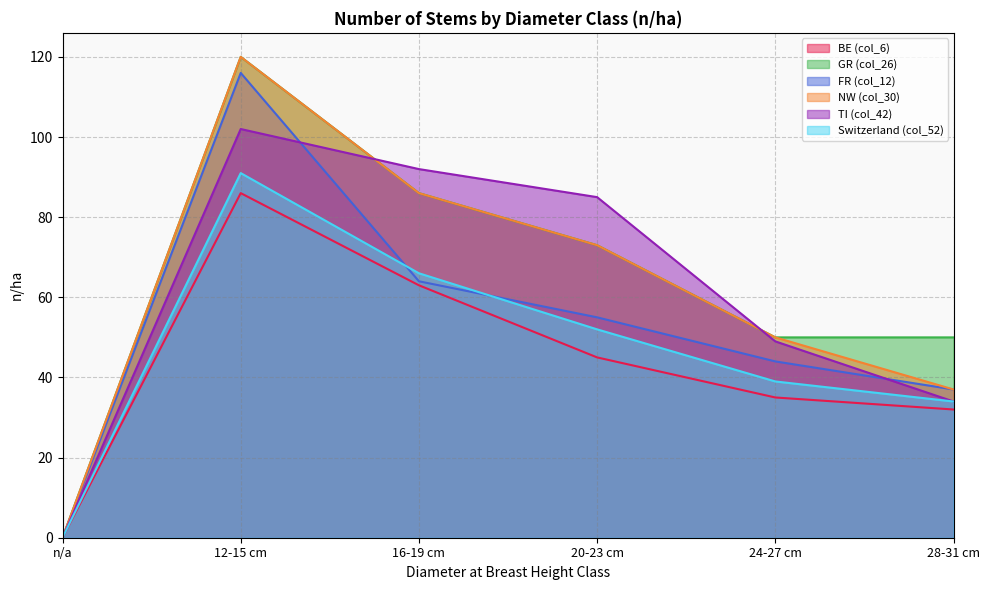

Reading right to left, list all the values displayed in this chart.

BE (col_6): 28-31 cm=32	24-27 cm=35	20-23 cm=45	16-19 cm=63	12-15 cm=86	n/a=0
GR (col_26): 28-31 cm=50	24-27 cm=50	20-23 cm=73	16-19 cm=86	12-15 cm=120	n/a=0
FR (col_12): 28-31 cm=37	24-27 cm=44	20-23 cm=55	16-19 cm=64	12-15 cm=116	n/a=0
NW (col_30): 28-31 cm=37	24-27 cm=50	20-23 cm=73	16-19 cm=86	12-15 cm=120	n/a=0
TI (col_42): 28-31 cm=34	24-27 cm=49	20-23 cm=85	16-19 cm=92	12-15 cm=102	n/a=0
Switzerland (col_52): 28-31 cm=34	24-27 cm=39	20-23 cm=52	16-19 cm=66	12-15 cm=91	n/a=0